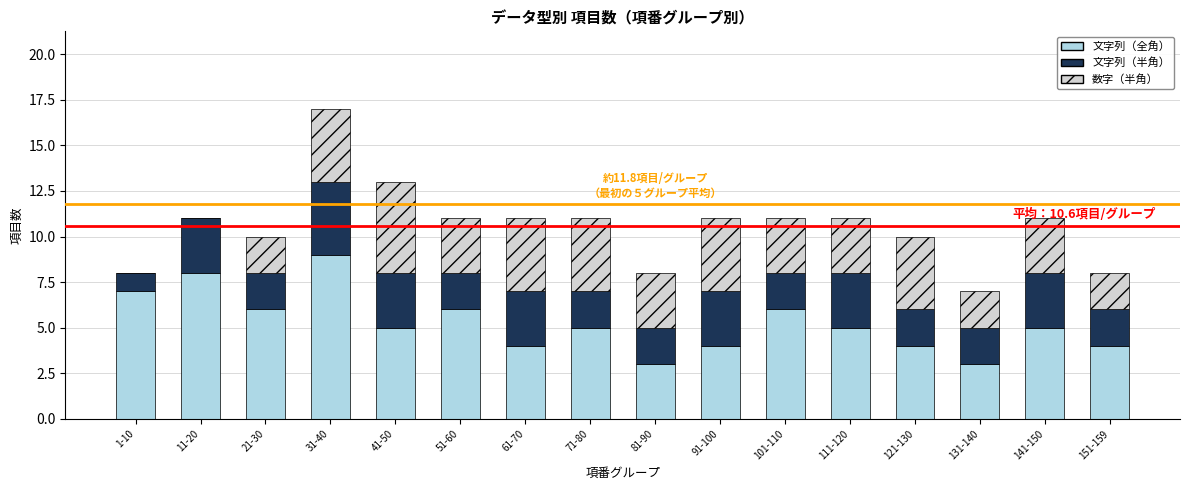

At which category is the sum across all series the highest?

31-40